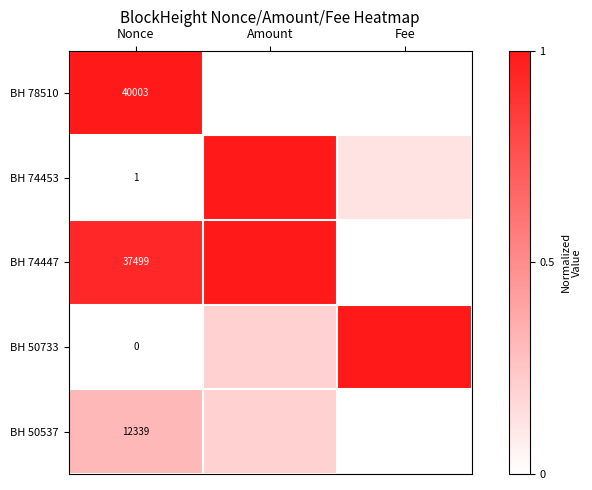

What is the total value across all series at Amount?

2.4